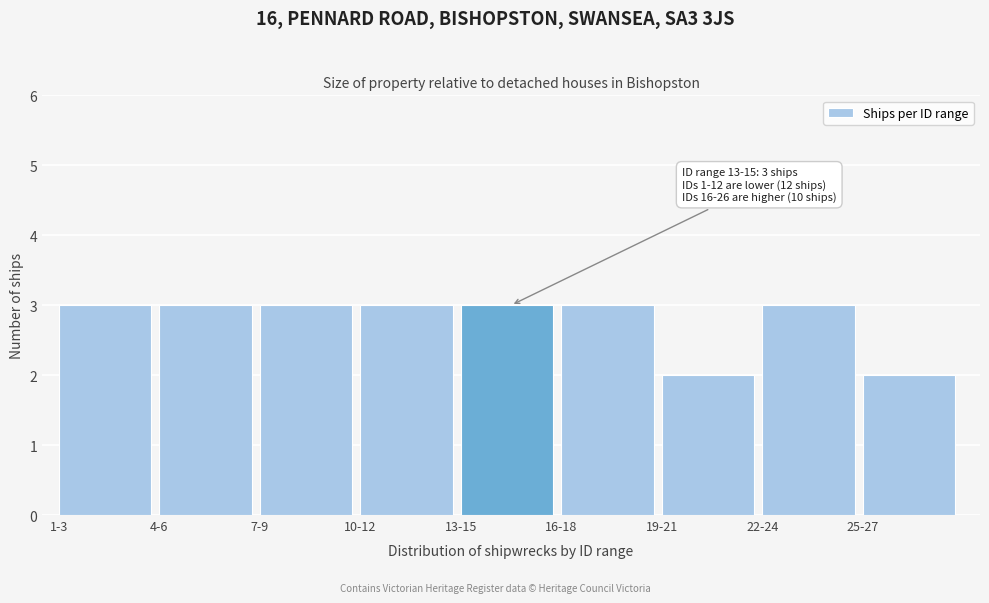

Reading left to right, what are all the values shown in this chart?

3	3	3	3	3	3	2	3	2